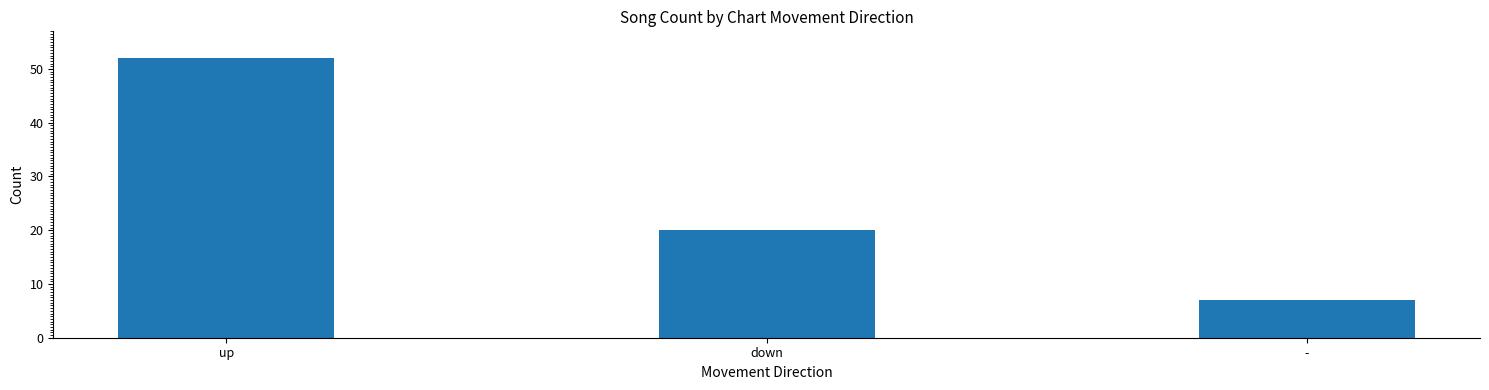

How many values are between 7 and 52?

3